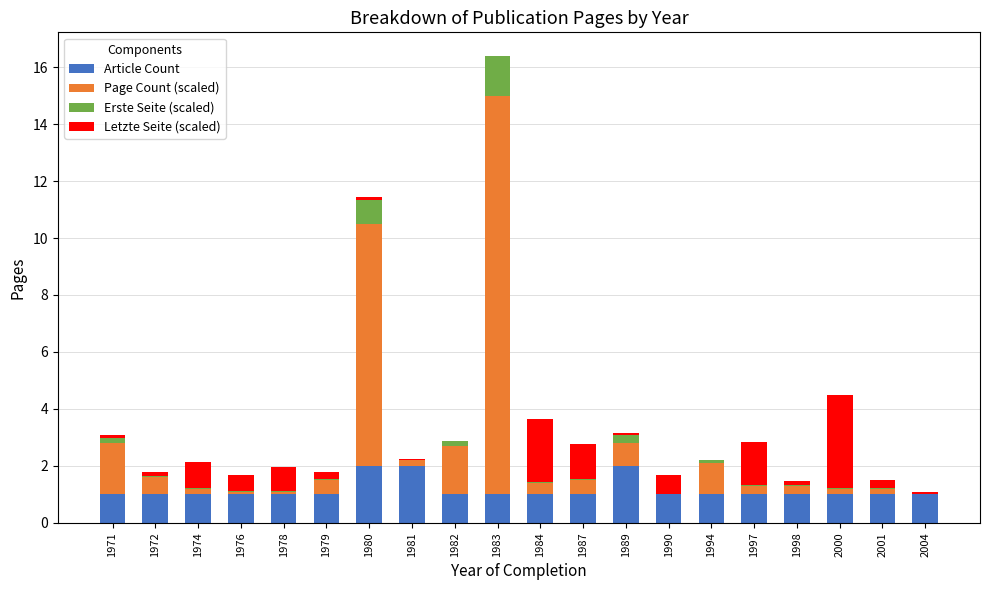

What value does the Article Count series have at 2001?

1.0